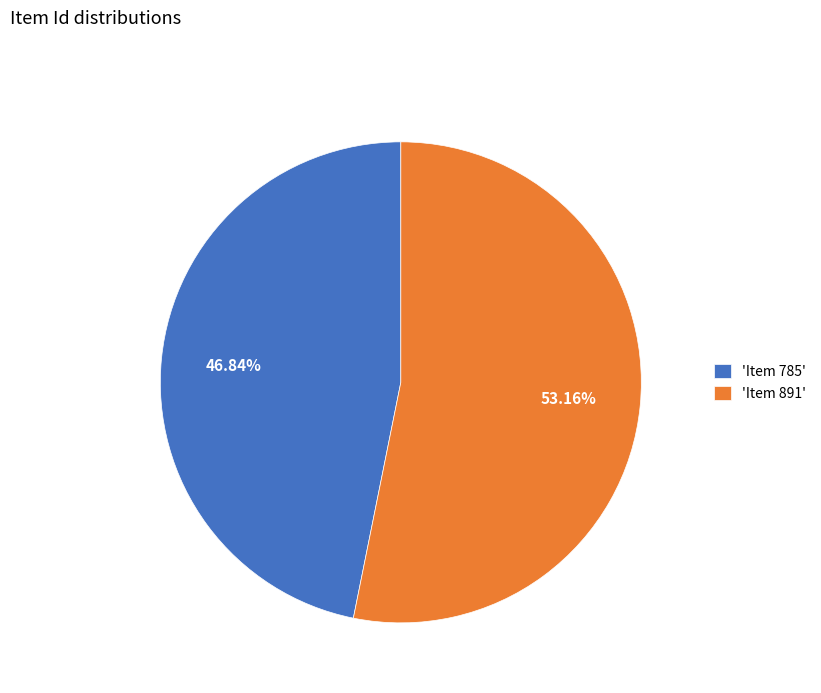

What is the majority slice?

'Item 891'